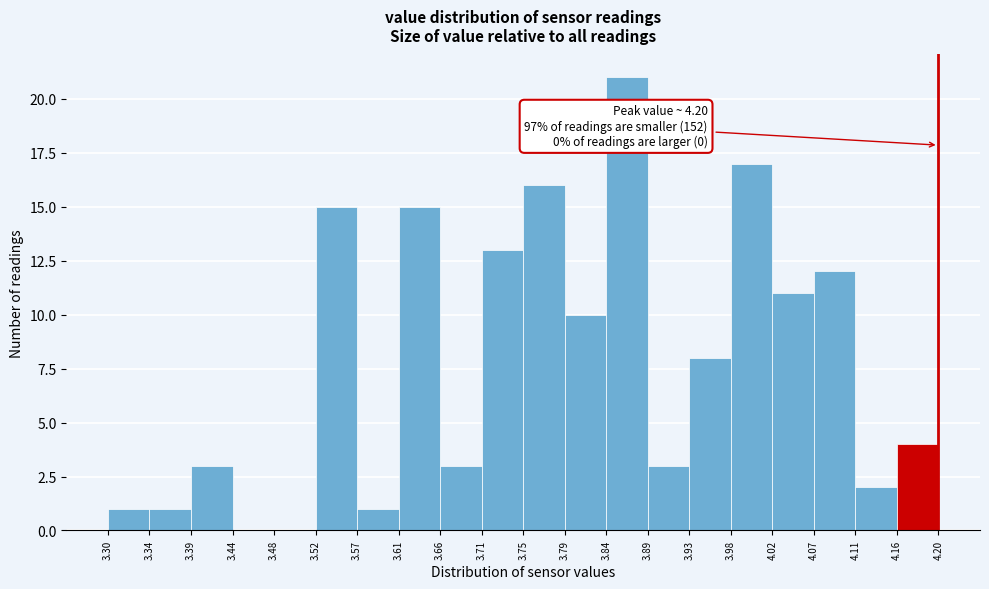

Which range on the x-axis has the tallest bar?

3.84 to 3.89